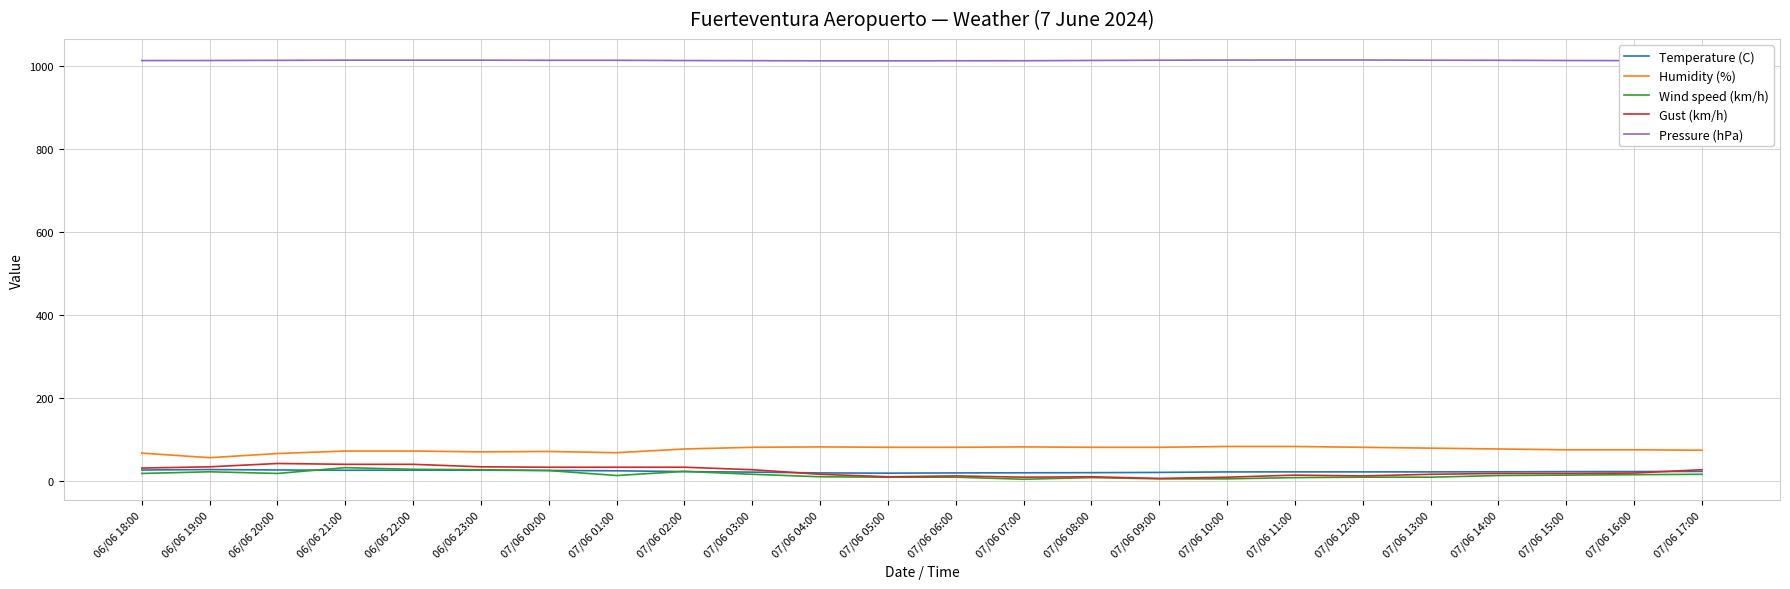

What is the total value across all series at 06/06 22:00?

1174.9